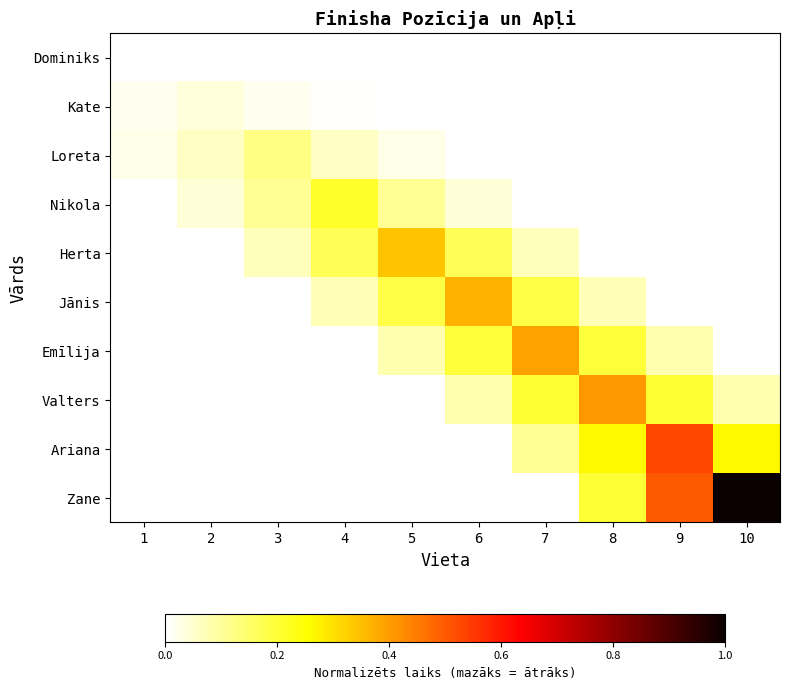

The Nikola series shows 0.1 at 3. True or false?

False